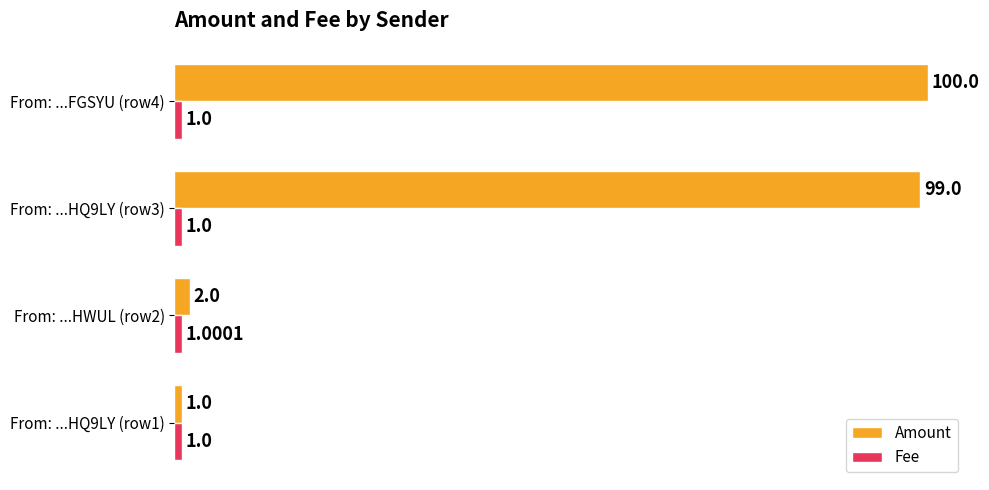

What is the greatest value displayed?

100.0